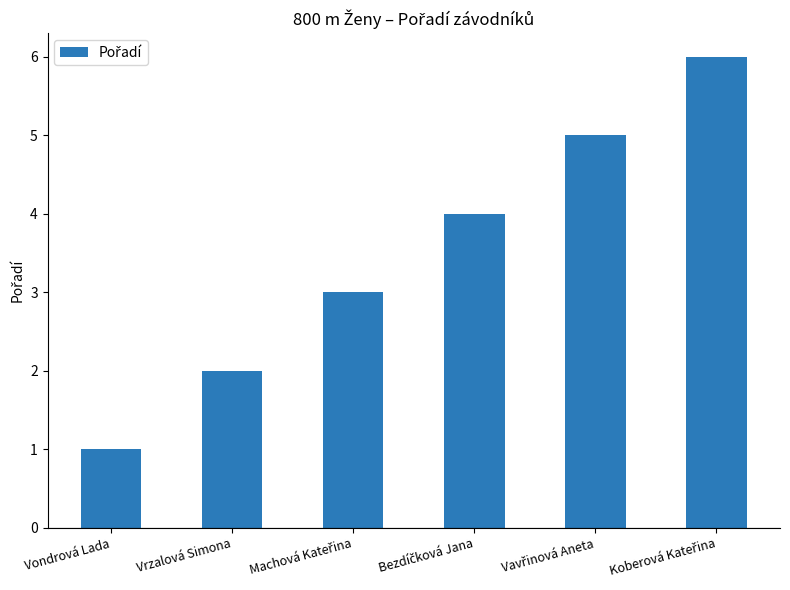

At which category does the chart reach its minimum across all series?

Vondrová Lada